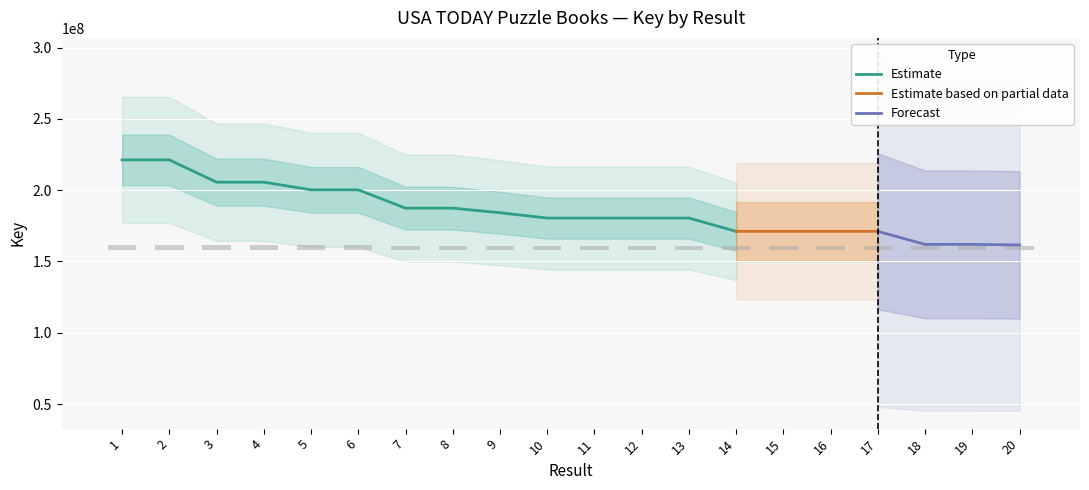

What is the minimum value for Estimate?

171105380